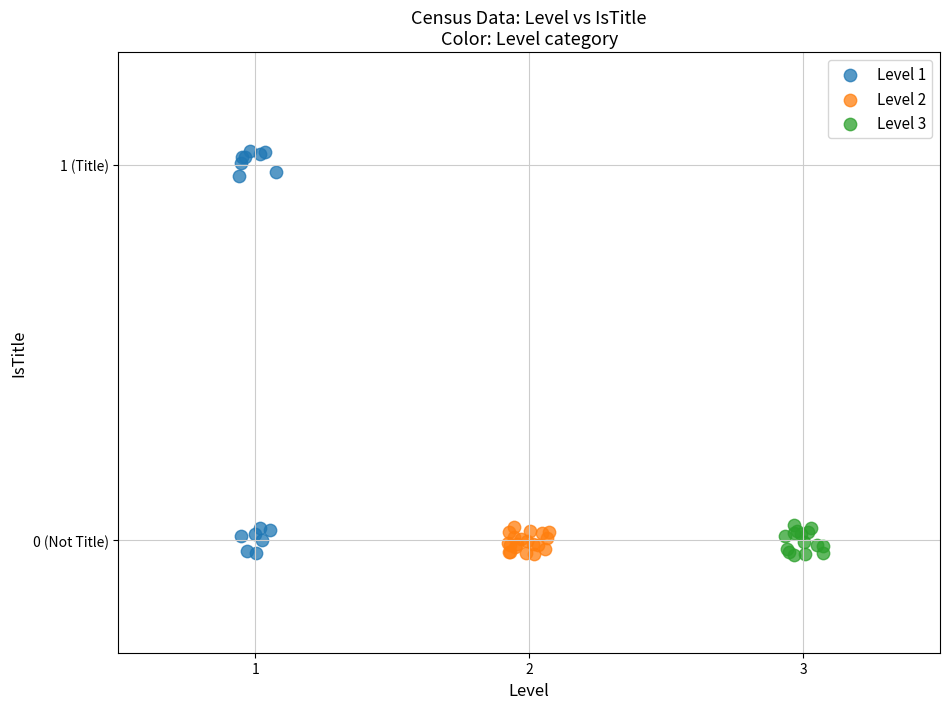

What are all the series names shown in the legend?

Level 1, Level 2, Level 3